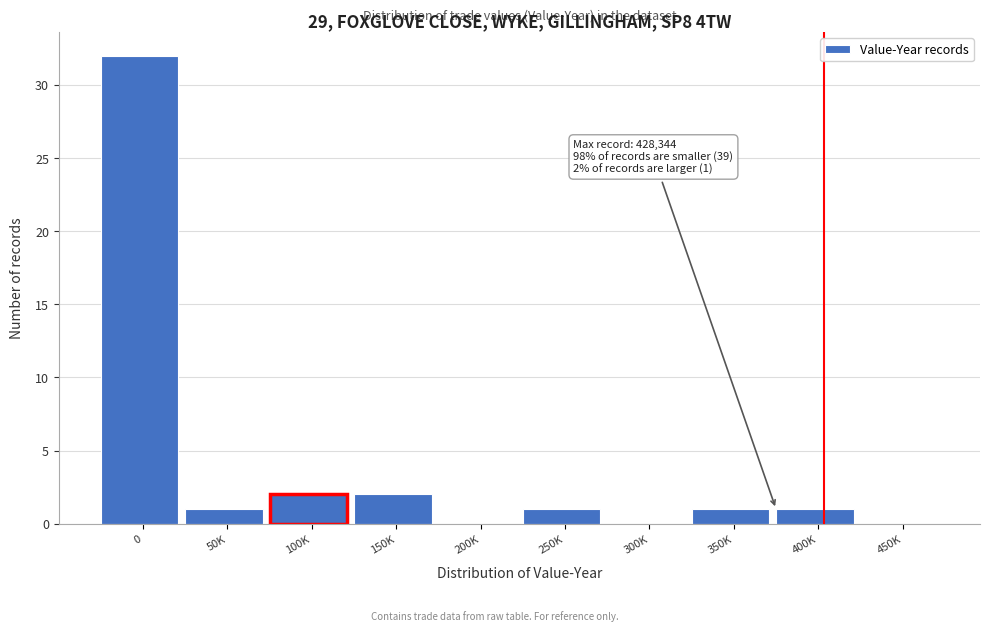

Reading left to right, list all the values displayed in this chart.

0=32	50K=1	100K=2	150K=2	200K=0	250K=1	300K=0	350K=1	400K=1	450K=0